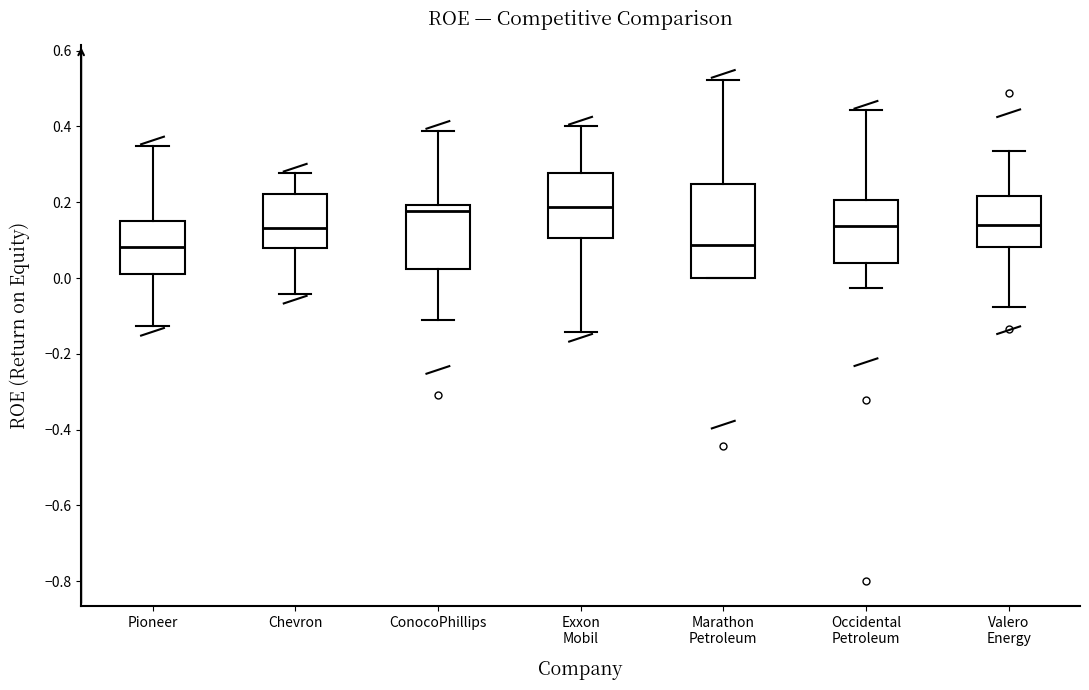

Where is the lower edge of the box for Exxon Mobil on the y-axis? The values are not printed on the chart, so give them approximately, as read against the axis.

0.10